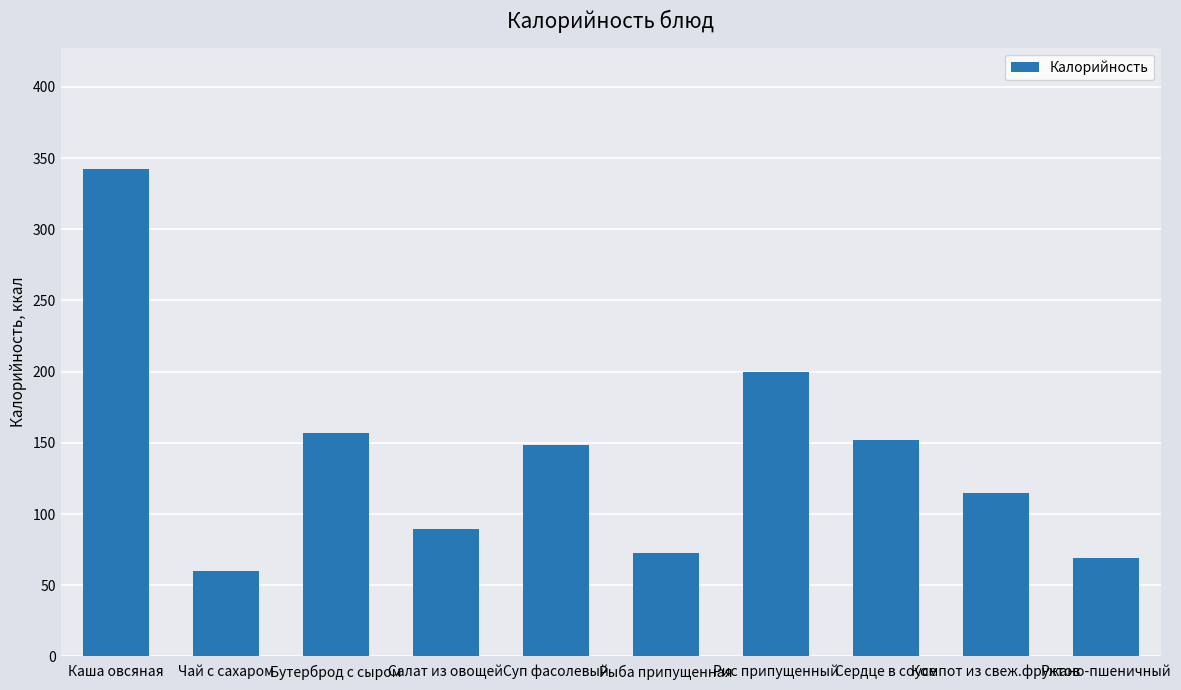

List the labels in order of value, largest first.

Каша овсяная, Рис припущенный, Бутерброд с сыром, Сердце в соусе, Суп фасолевый, Компот из свеж.фруктов, Салат из овощей, Рыба припущенная, Ржано-пшеничный, Чай с сахаром